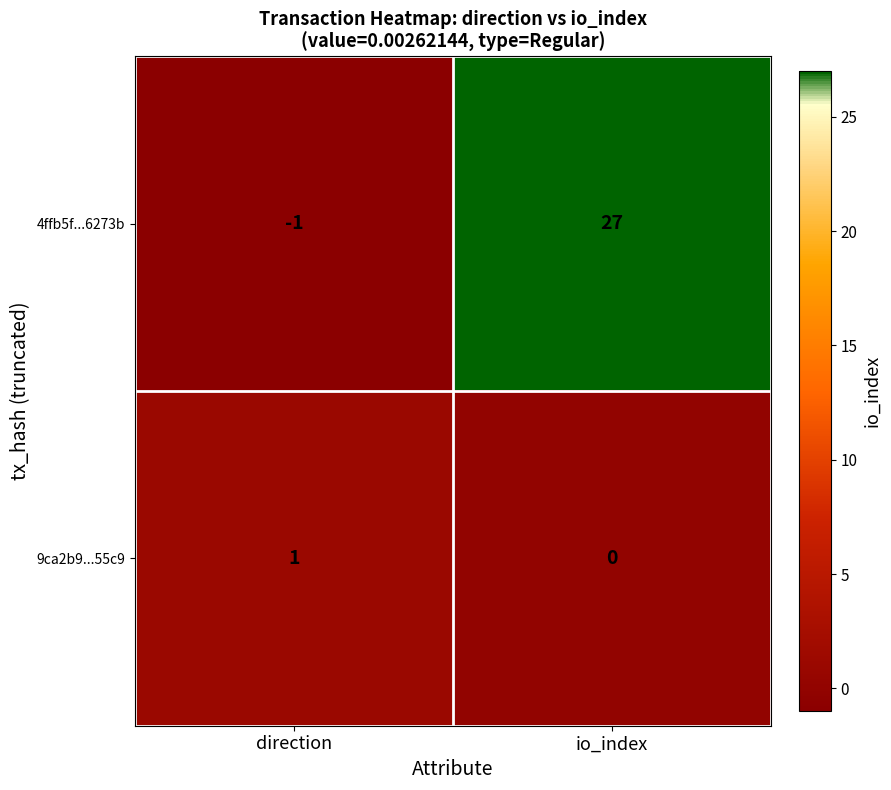

List the series in order of their peak value, lowest first.

9ca2b9...55c9, 4ffb5f...6273b